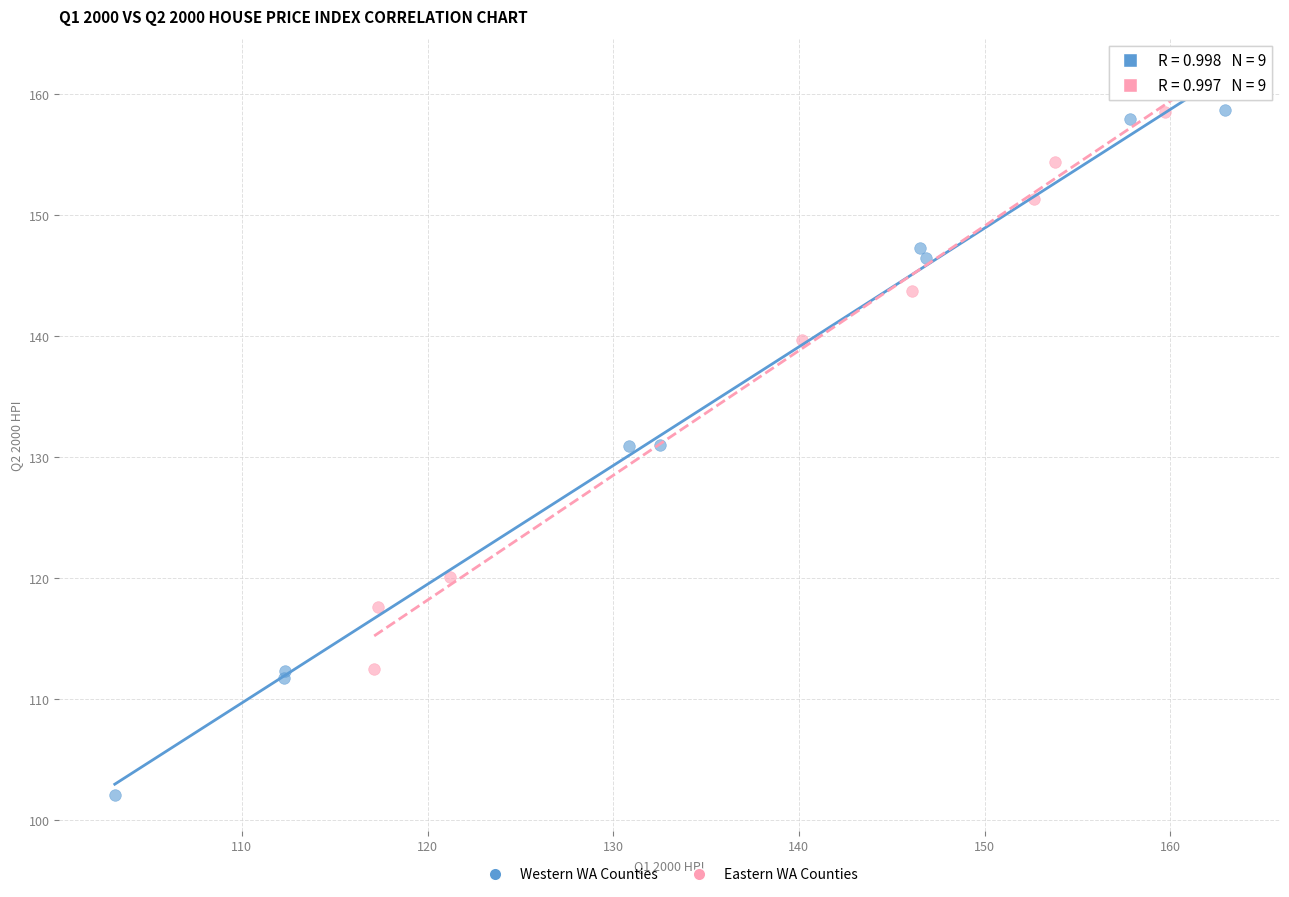

Which series reaches the maximum Y coordinate?

Eastern WA Counties